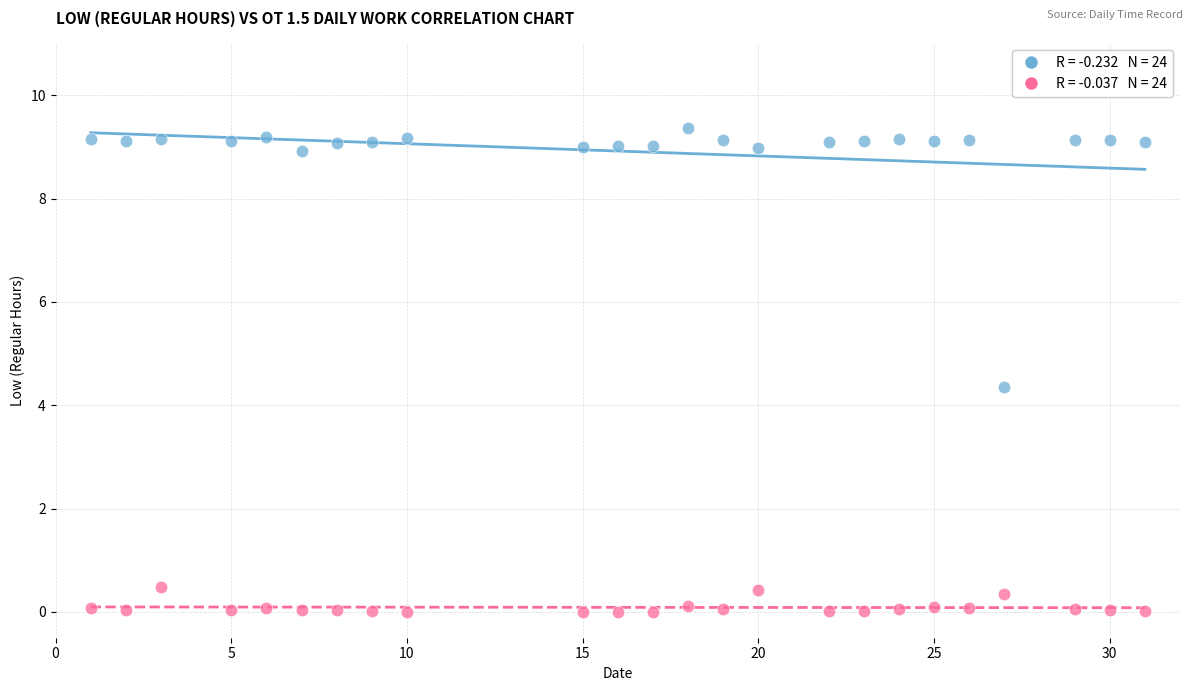

Across all data points, what is the range of X values (max minus min)?

30.0